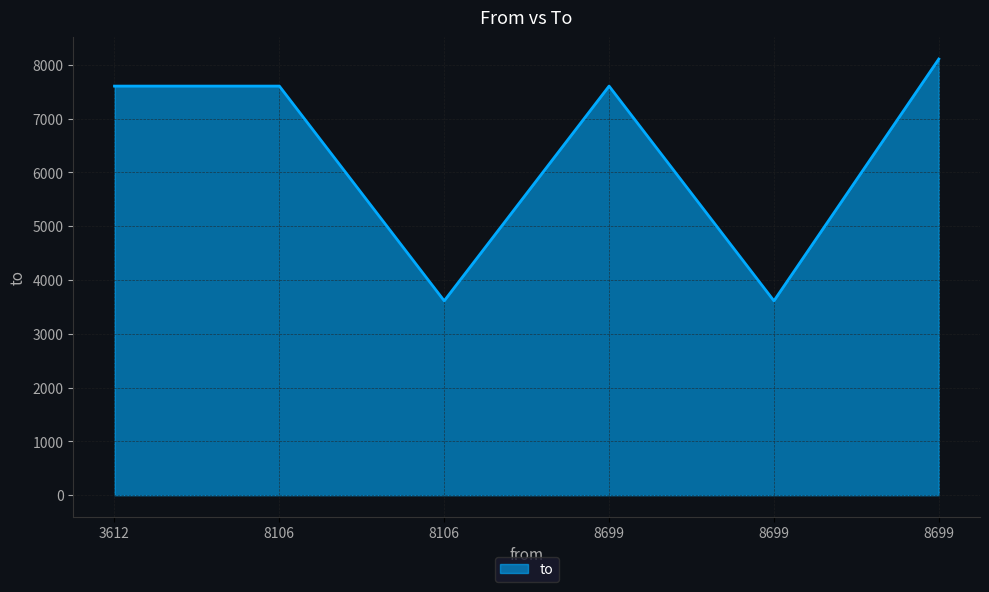

True or false: the data shows 8106 at 8699.

True